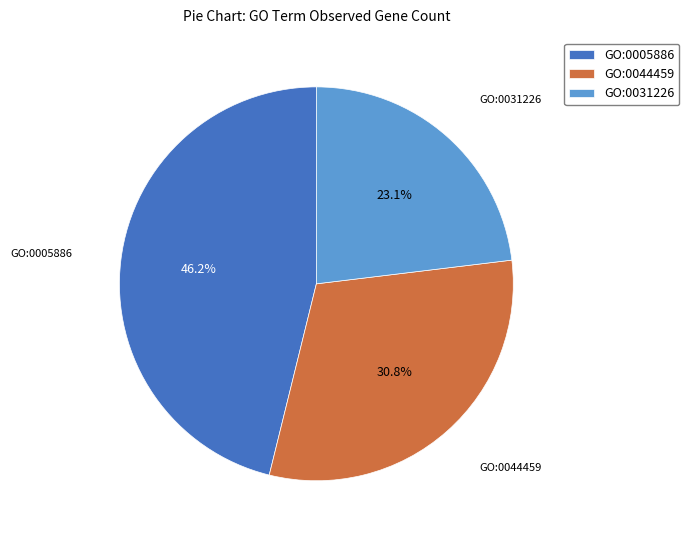

How many segments does this pie chart have?

3